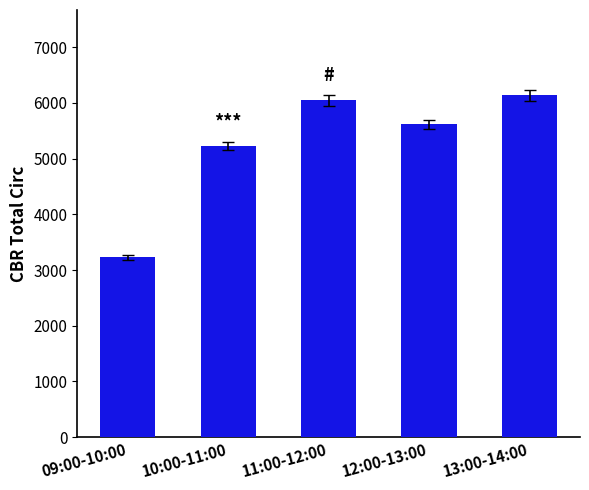

What position from the right is 11:00-12:00?

3